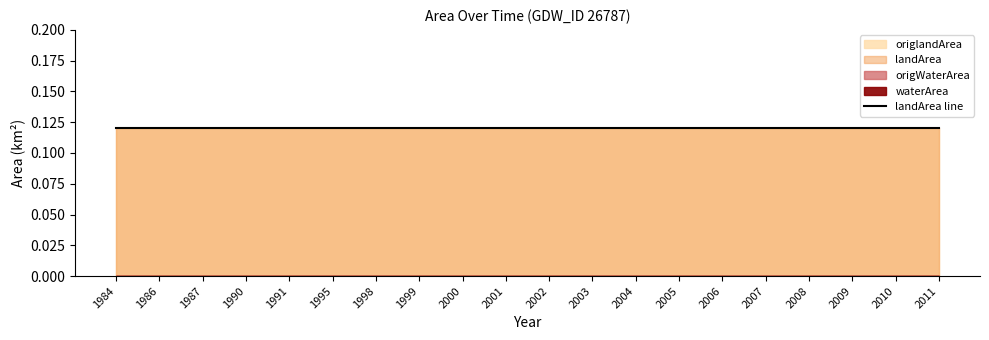

Reading right to left, what are all the values shown in this chart?

waterArea: 0.0	0.0	0.0	0.0	0.0	0.0	0.0	0.0	0.0	0.0	0.0	0.0	0.0	0.0	0.0	0.0	0.0	0.0	0.0	0.0
landArea: 0.1	0.1	0.1	0.1	0.1	0.1	0.1	0.1	0.1	0.1	0.1	0.1	0.1	0.1	0.1	0.1	0.1	0.1	0.1	0.1
origWaterArea: 0.0	0.0	0.0	0.0	0.0	0.0	0.0	0.0	0.0	0.0	0.0	0.0	0.0	0.0	0.0	0.0	0.0	0.0	0.0	0.0
origlandArea: 0.1	0.1	0.1	0.1	0.1	0.1	0.1	0.1	0.1	0.1	0.1	0.1	0.1	0.1	0.1	0.1	0.1	0.1	0.1	0.1